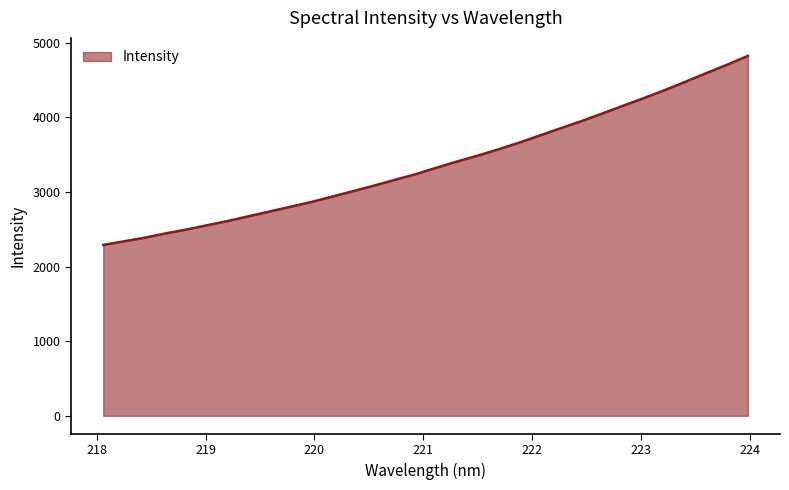

What is the maximum value shown in the chart?

4822.5